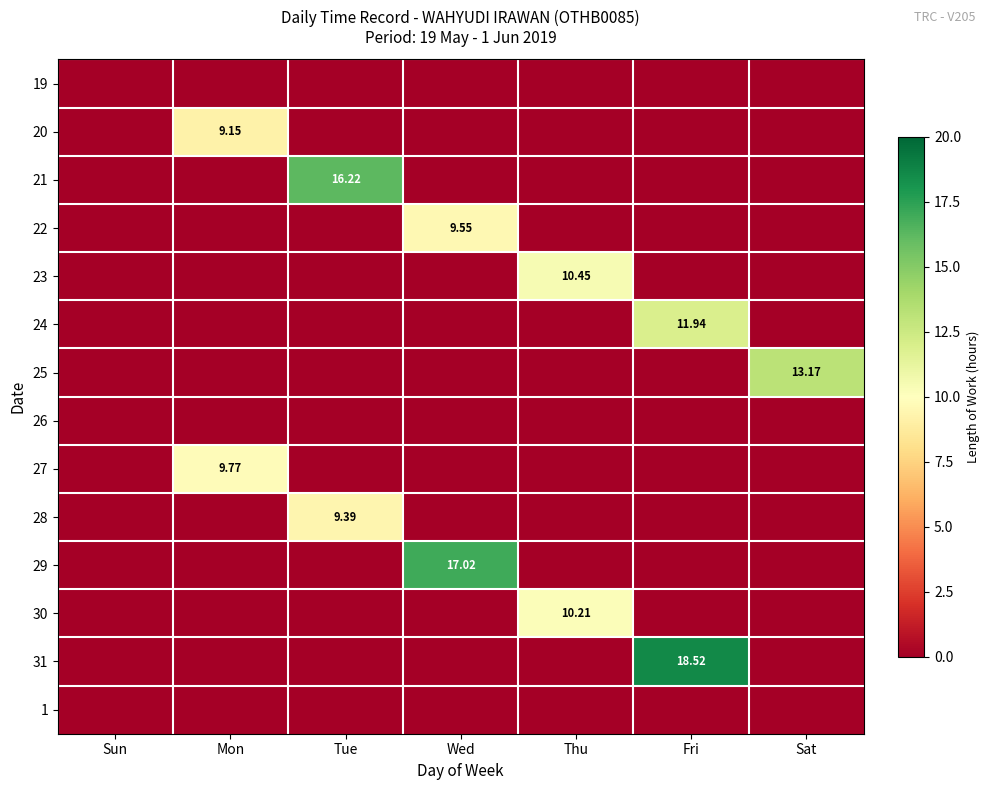

Count the number of data series in this chart.

14